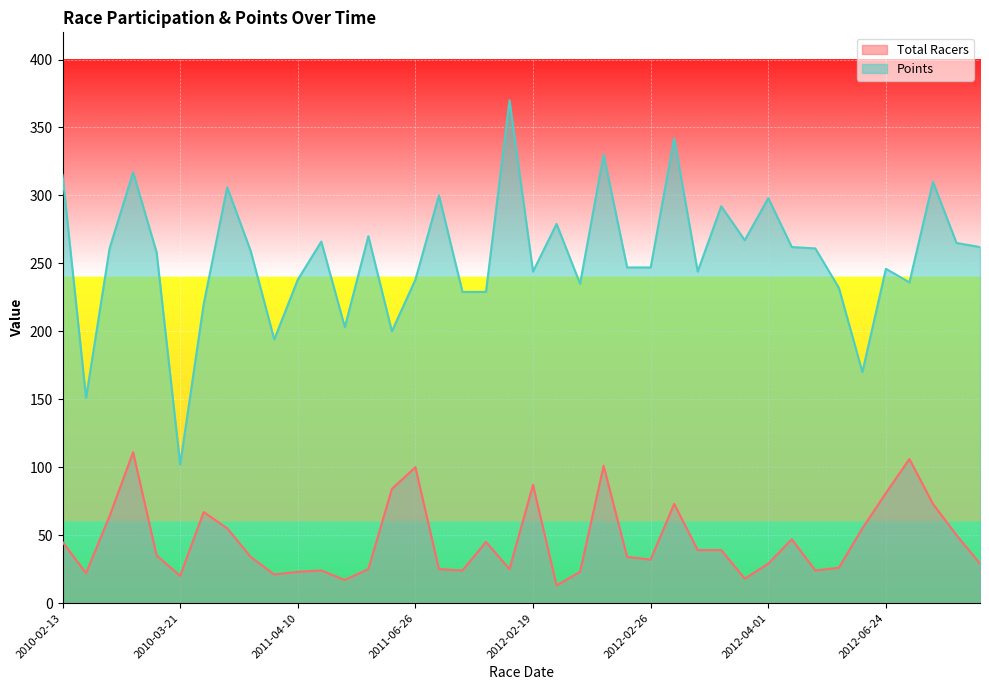

Which series changed the most between 2012-02-18 and 2012-02-20?

Points